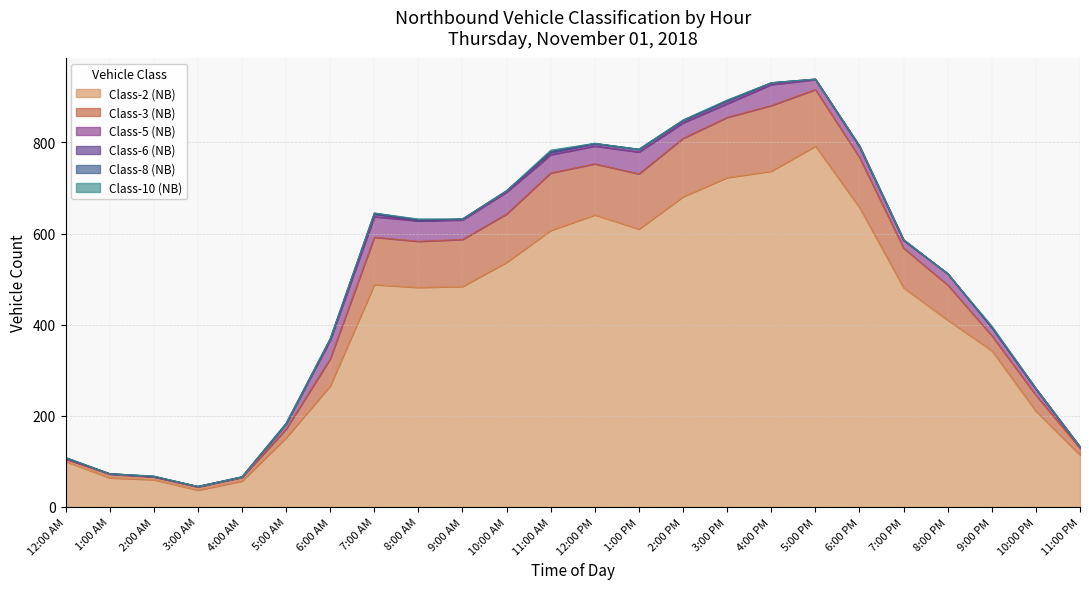

What is the average value of the Class-2 (NB) series?

406